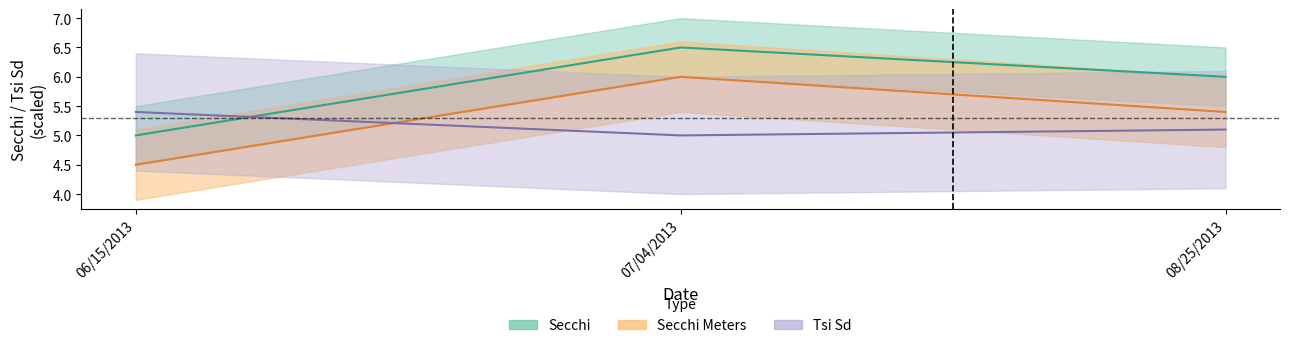

How many categories are shown in the chart?

3